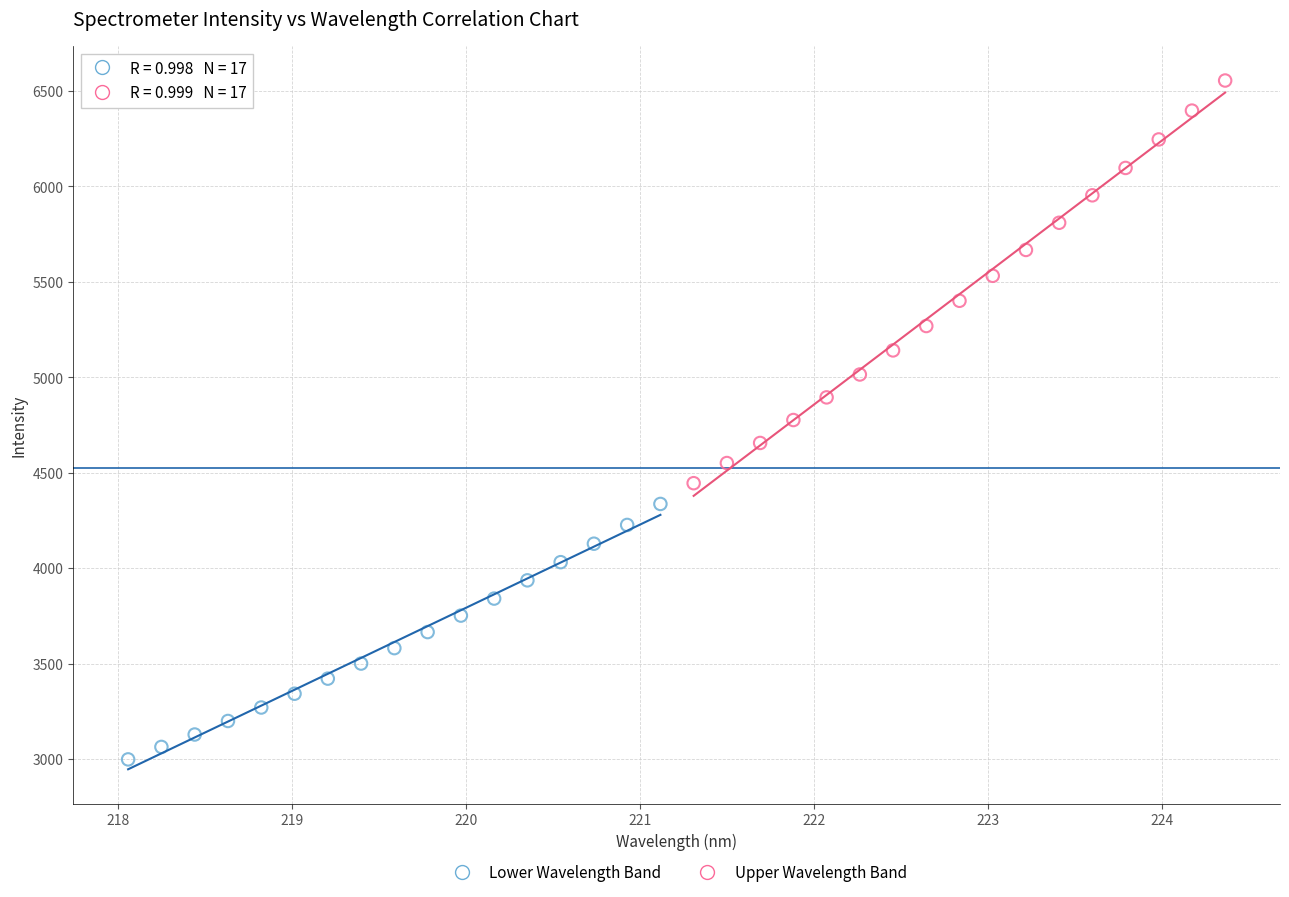

Which series contains the lowest Y value?

Lower Wavelength Band